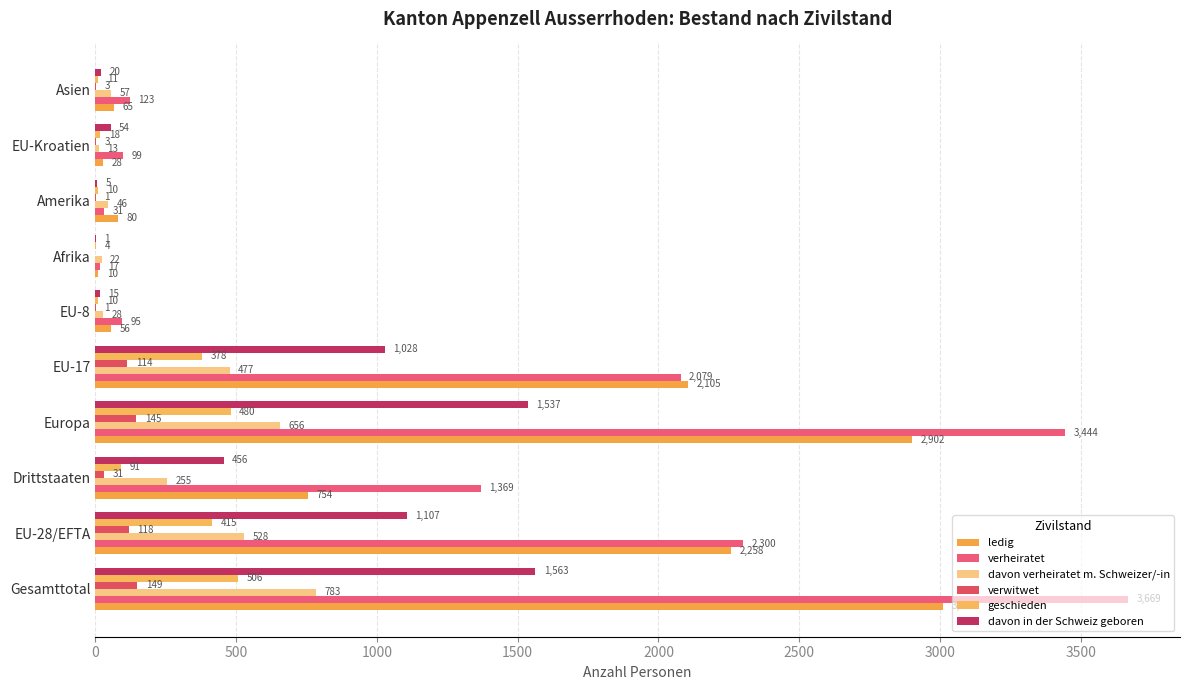

What is the greatest value displayed?

3669